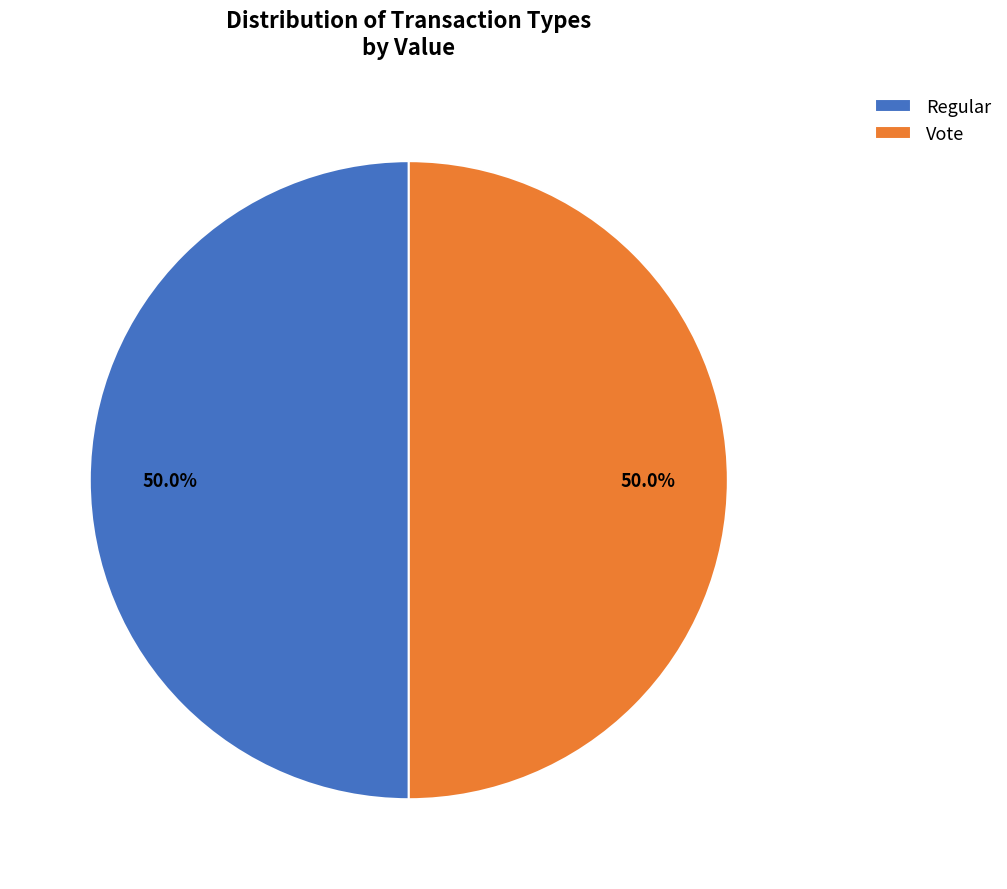

Is the sum of Regular and Vote greater than half?

Yes